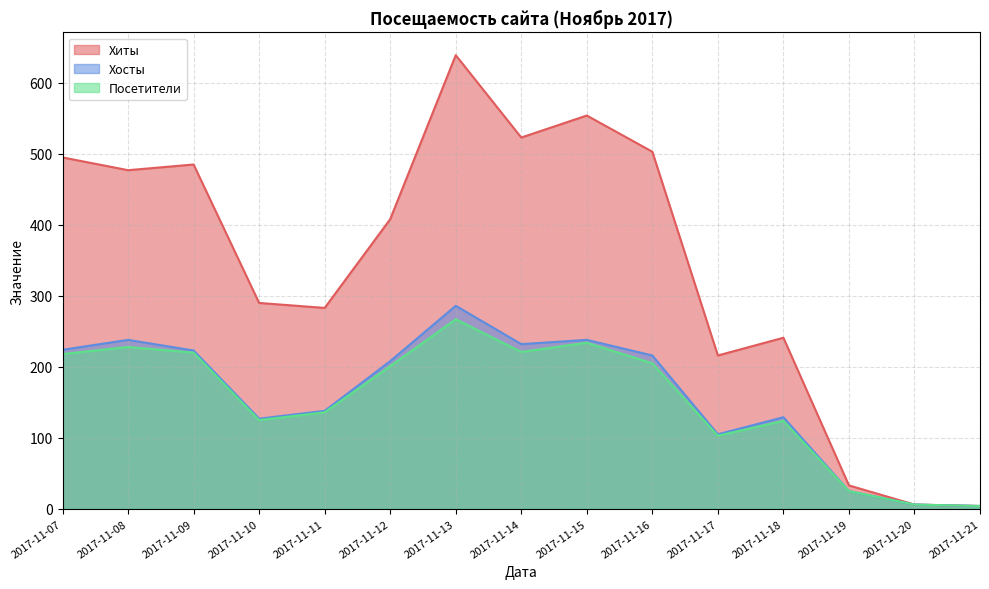

How many categories are shown in the chart?

15